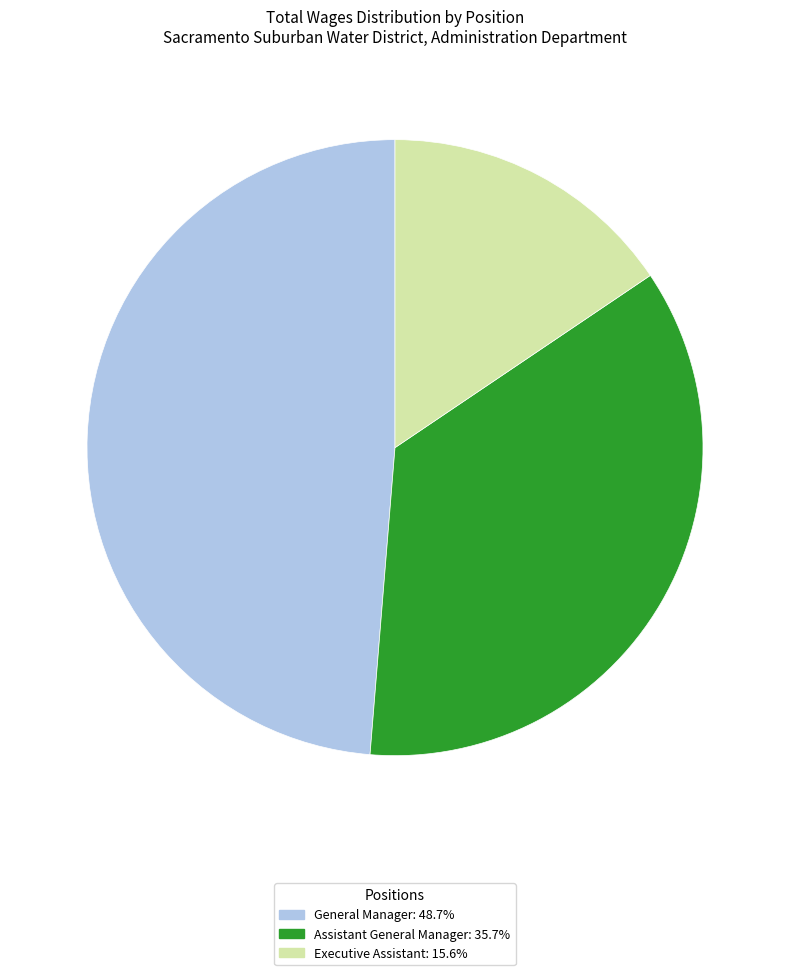

Which has a higher value, General Manager or Assistant General Manager?

General Manager